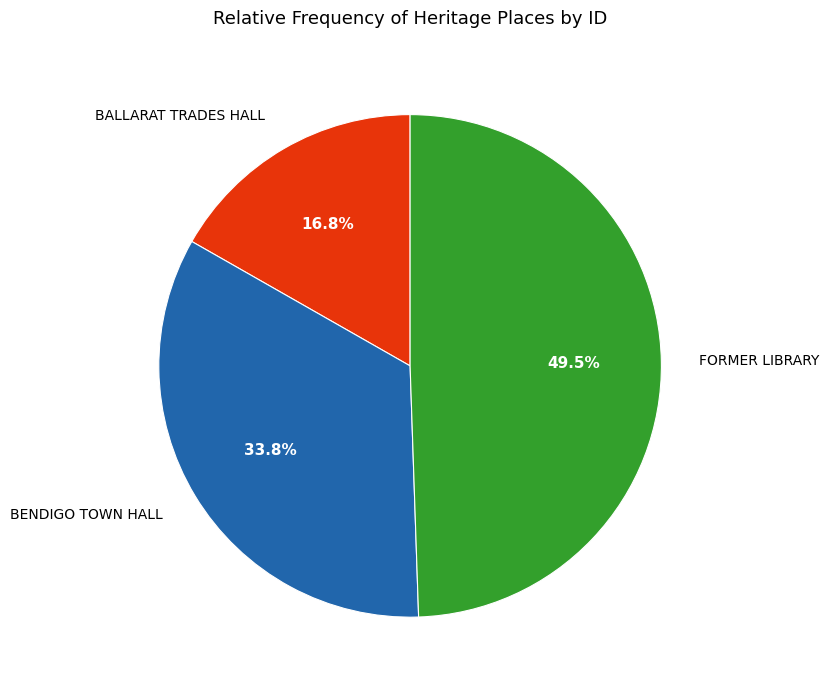

Which has a higher value, BALLARAT TRADES HALL or FORMER LIBRARY?

FORMER LIBRARY